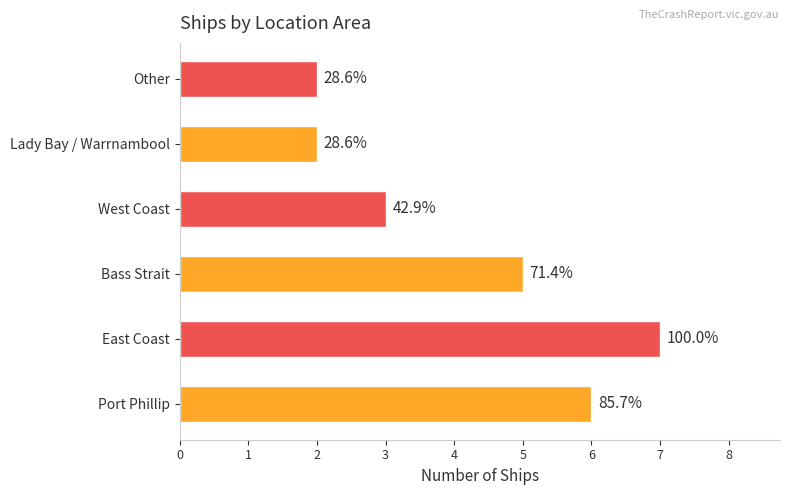

What is the average value?

4